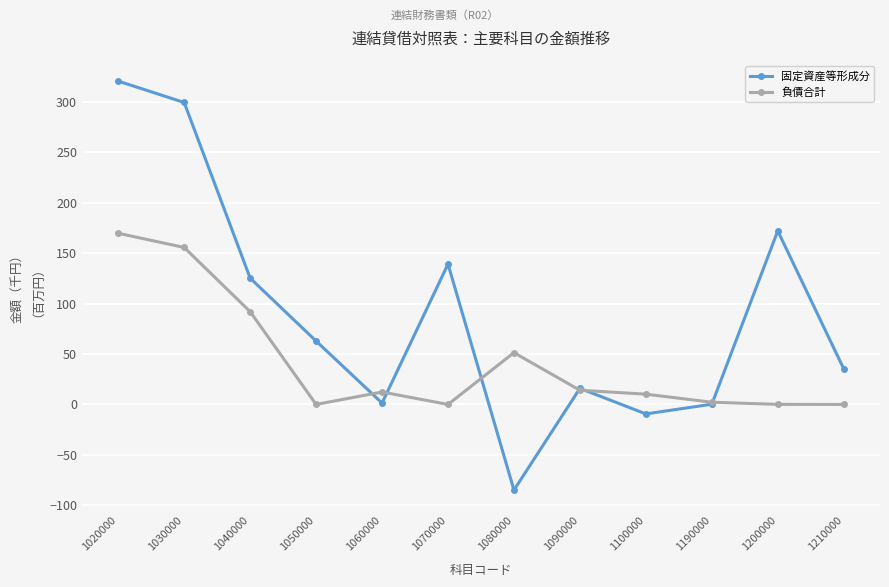

At which category does 負債合計 reach its first local peak?

1060000